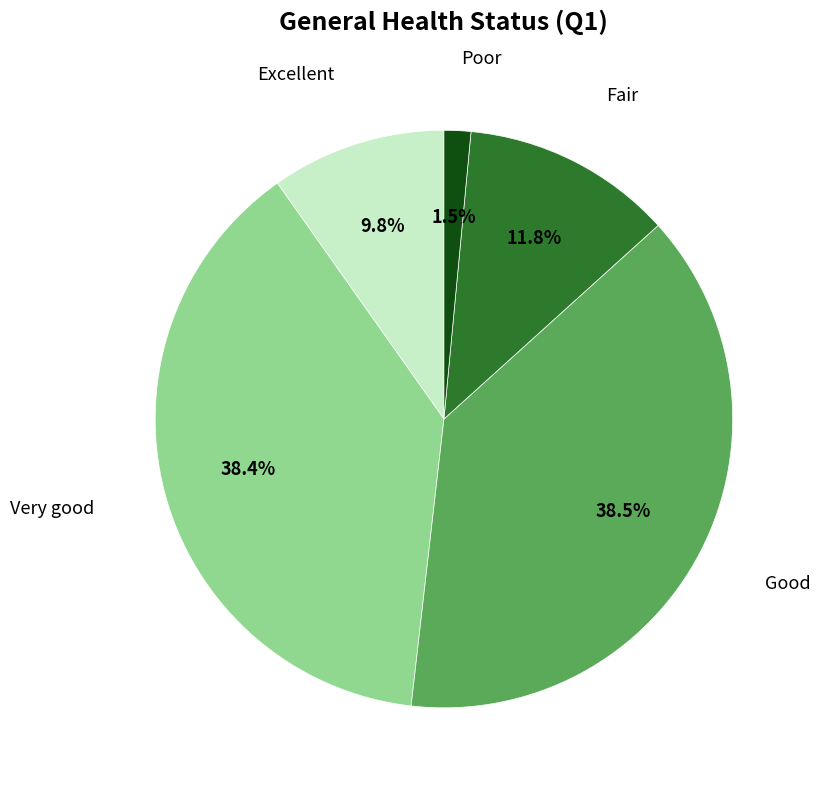

Does Good account for over 50% of the chart?

No